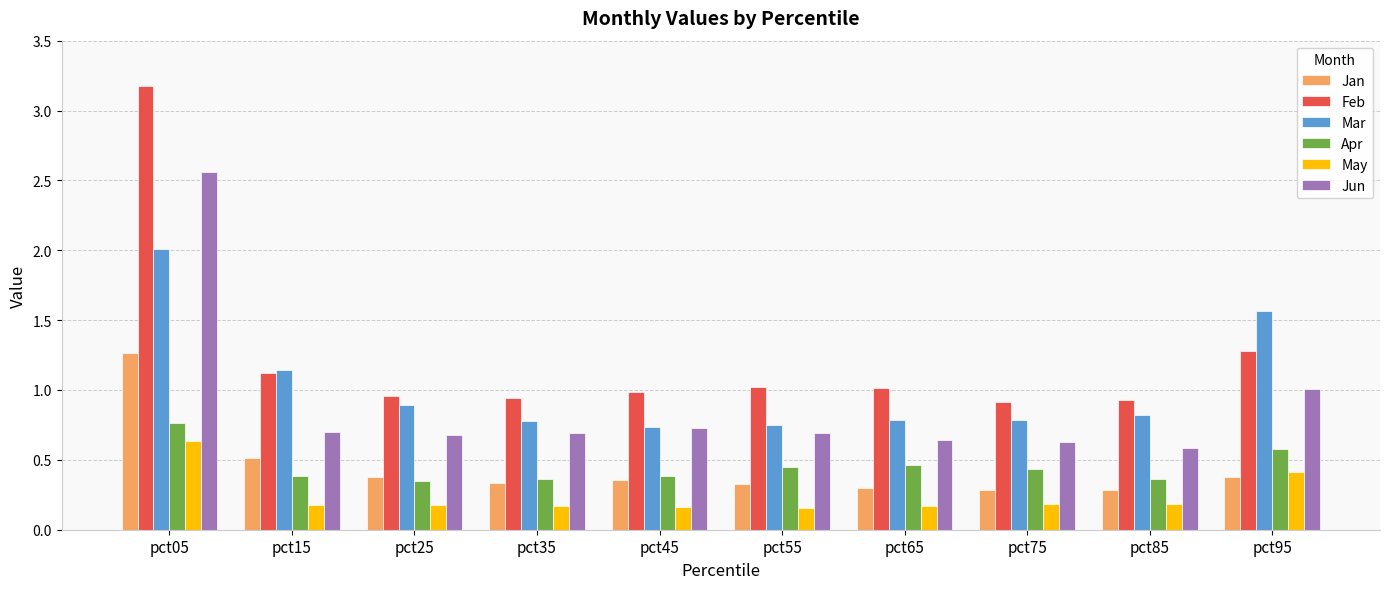

Does the chart contain stacked bars?

No